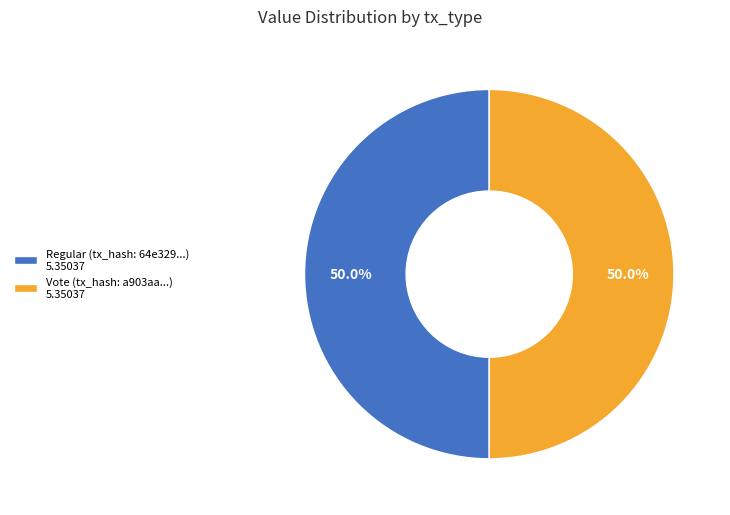

What portion of the pie excludes Vote (tx_hash: a903aa...) 5.35037?

50.0%